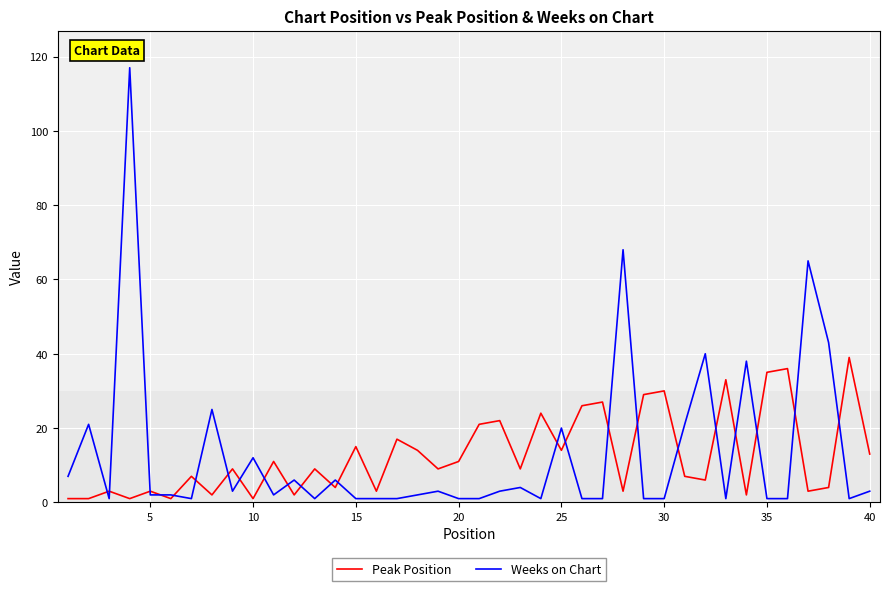

What is the maximum value shown in the chart?

117